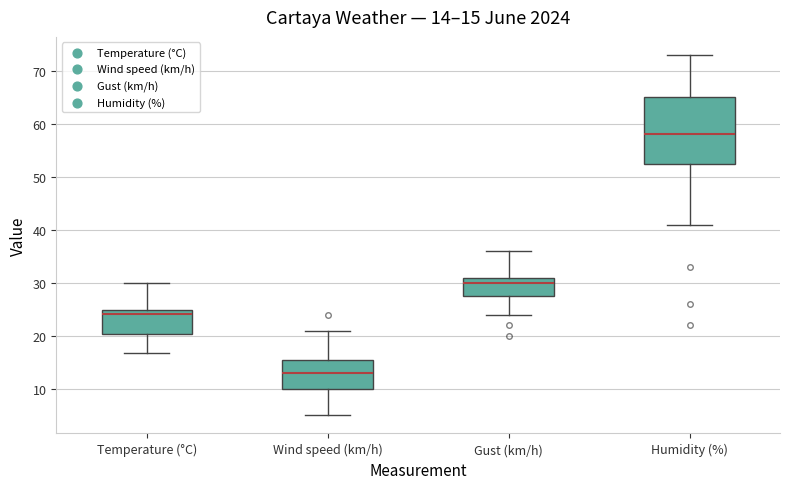

Which box has the lowest median line?

Wind speed (km/h)